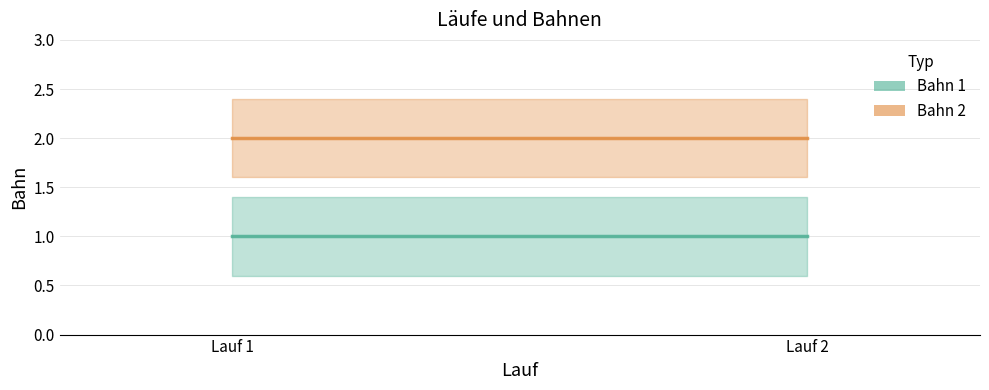

What is the greatest value displayed?

2